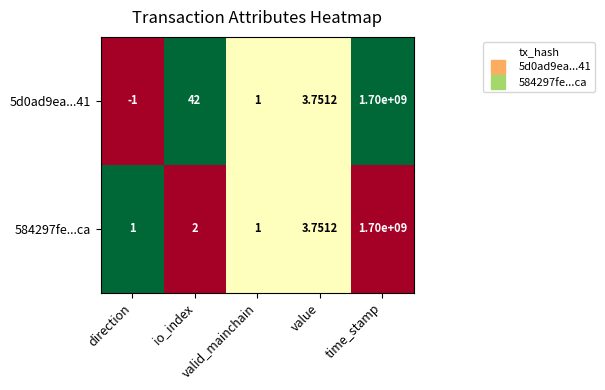

Between valid_mainchain and direction, which is larger?

valid_mainchain